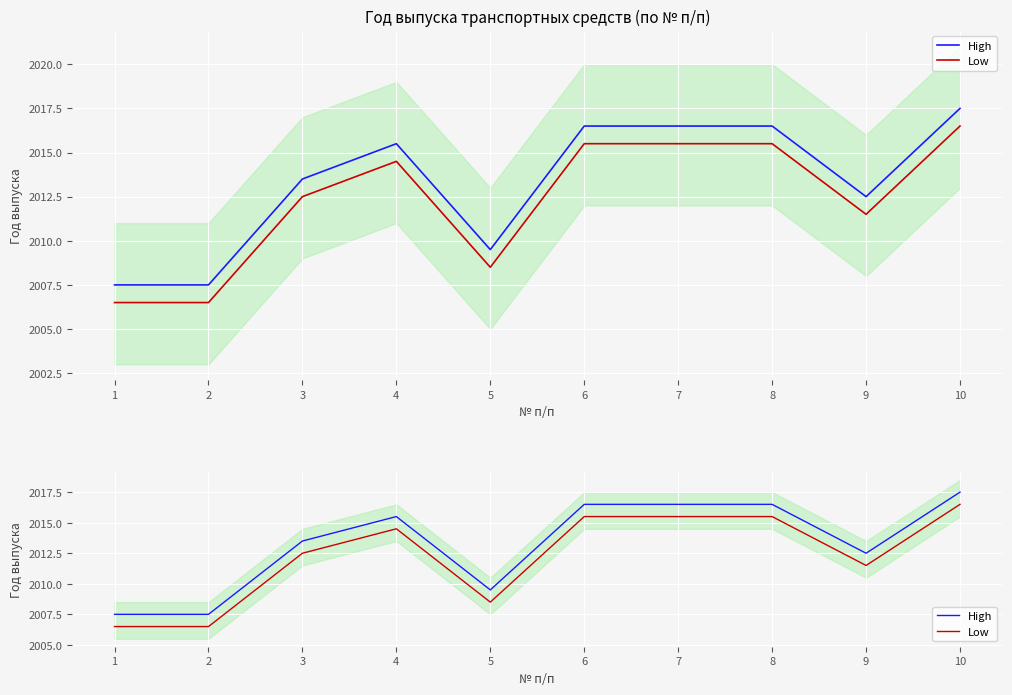

What is the difference between the maximum and minimum values in the Low series?

10.0